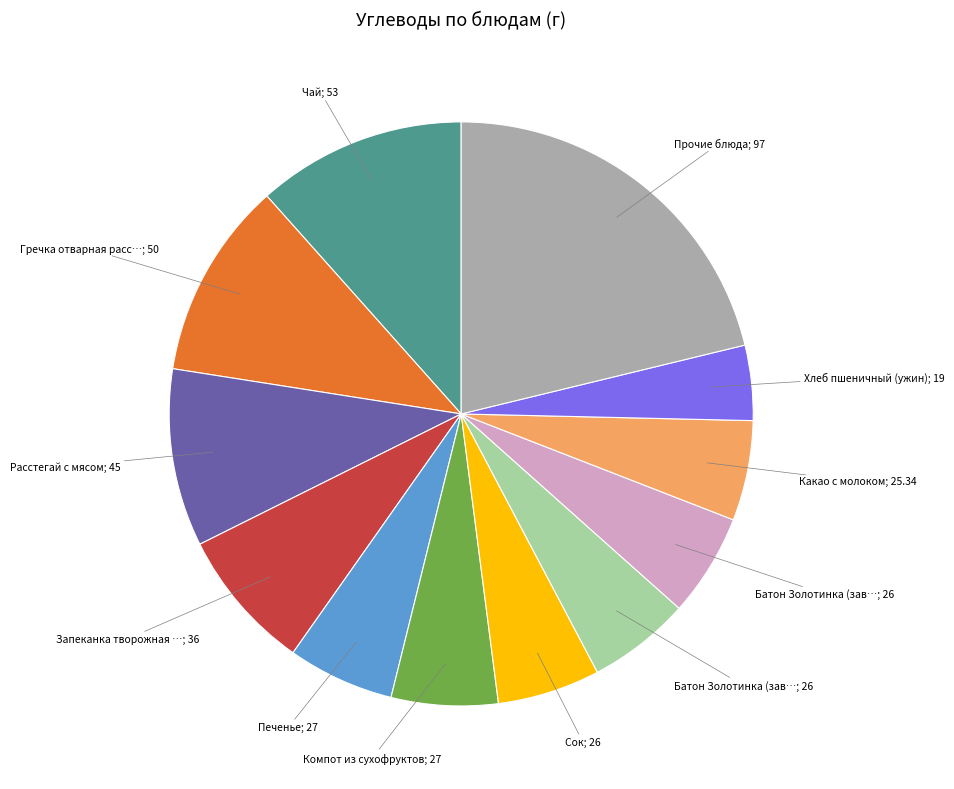

Is there a majority slice in this chart?

No